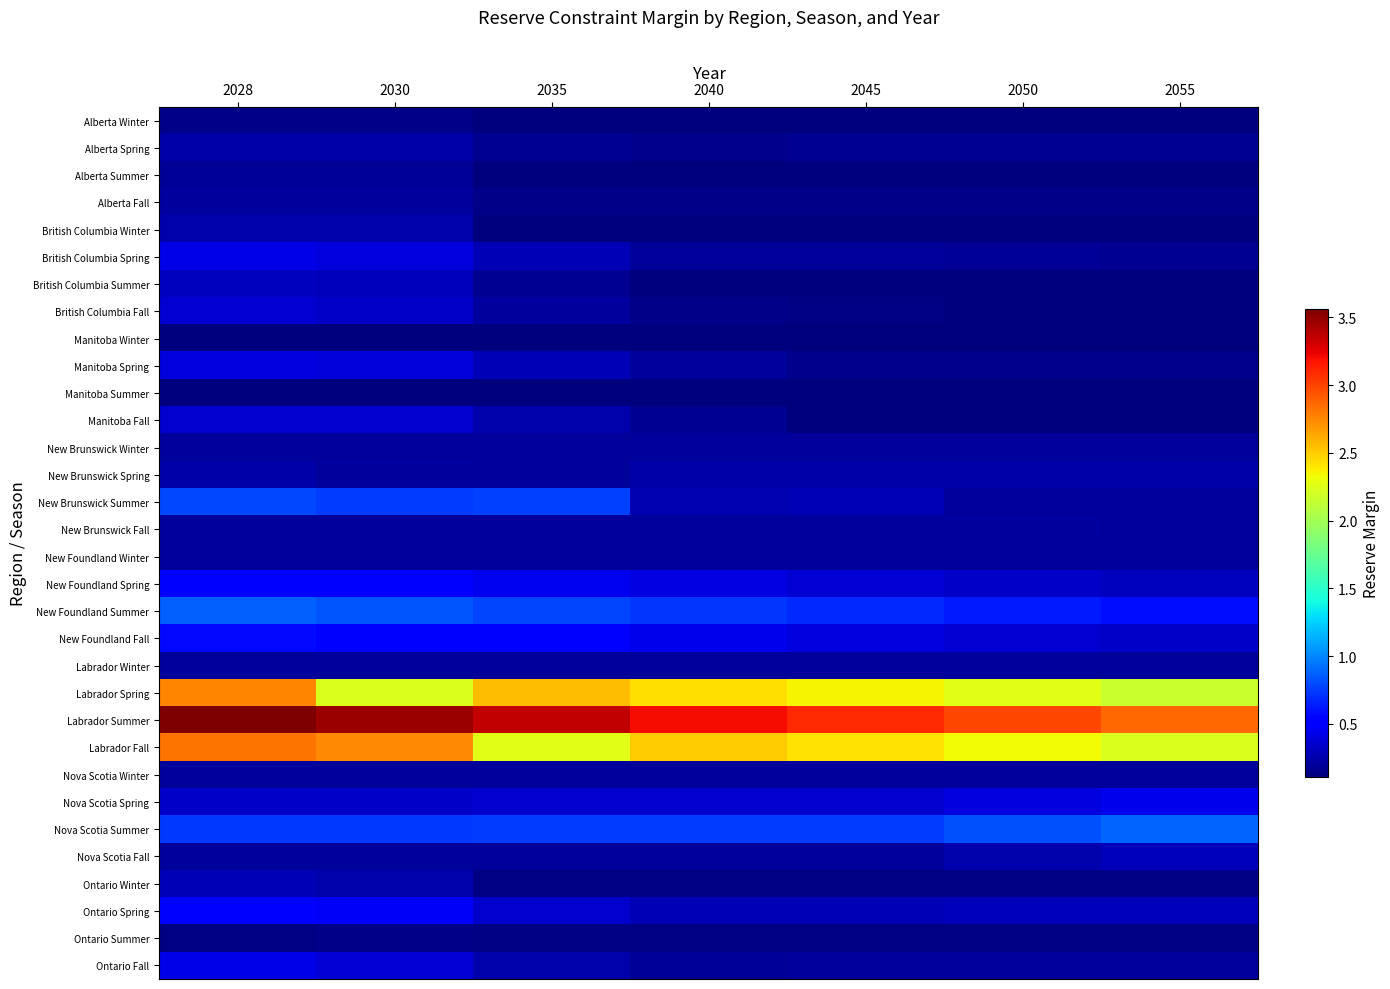

Which series has the largest total across all categories?

Labrador Summer